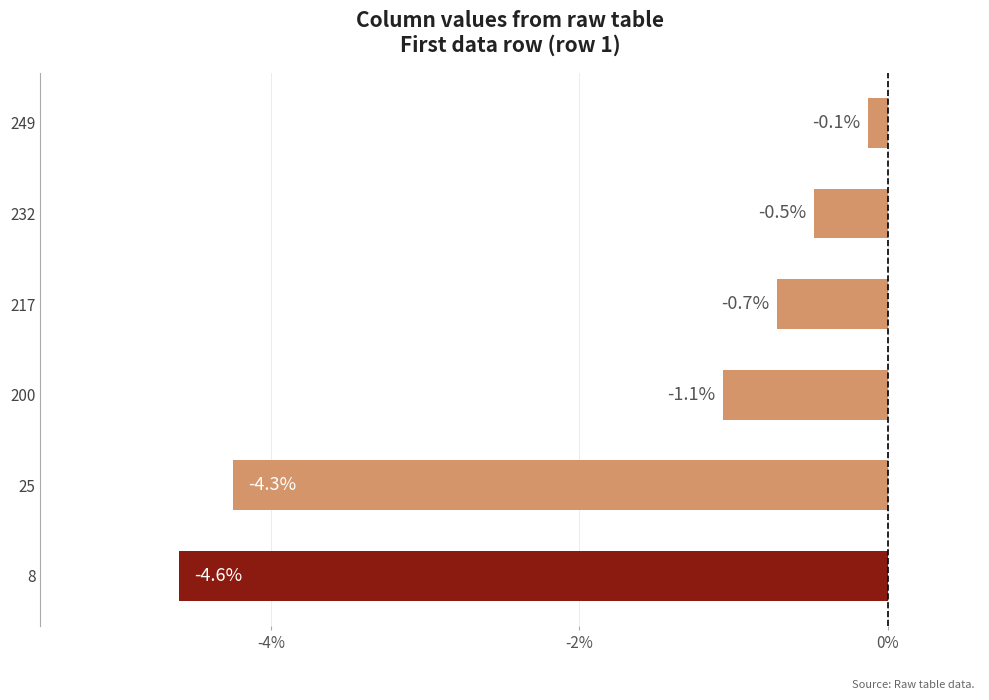

True or false: the data shows -4.3 at 25.

True